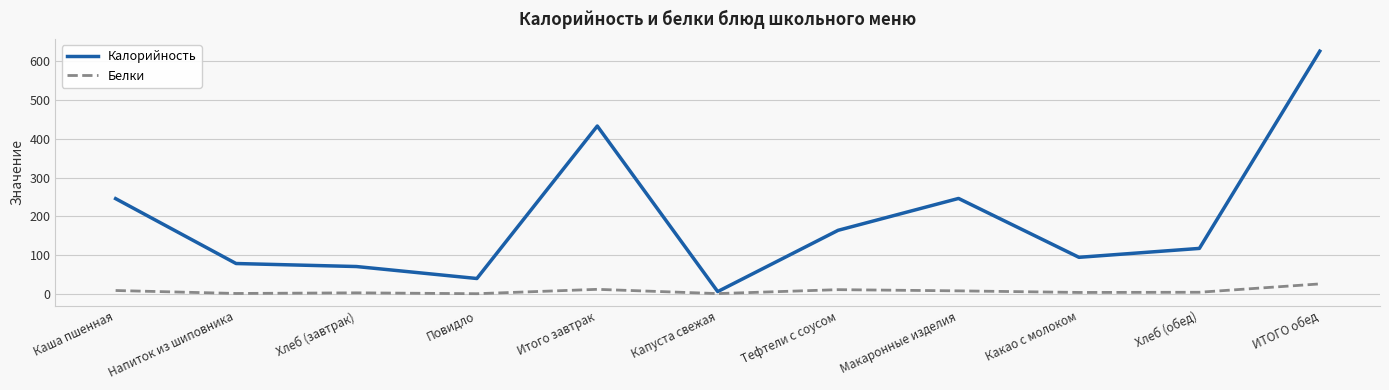

Which series has the largest total across all categories?

Калорийность